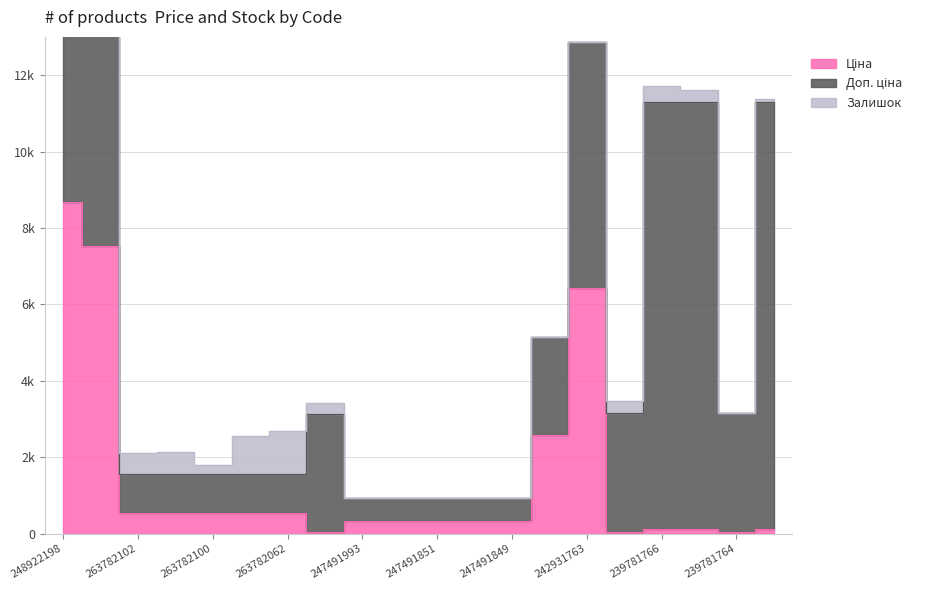

At which category does the chart reach its minimum across all series?

247491993